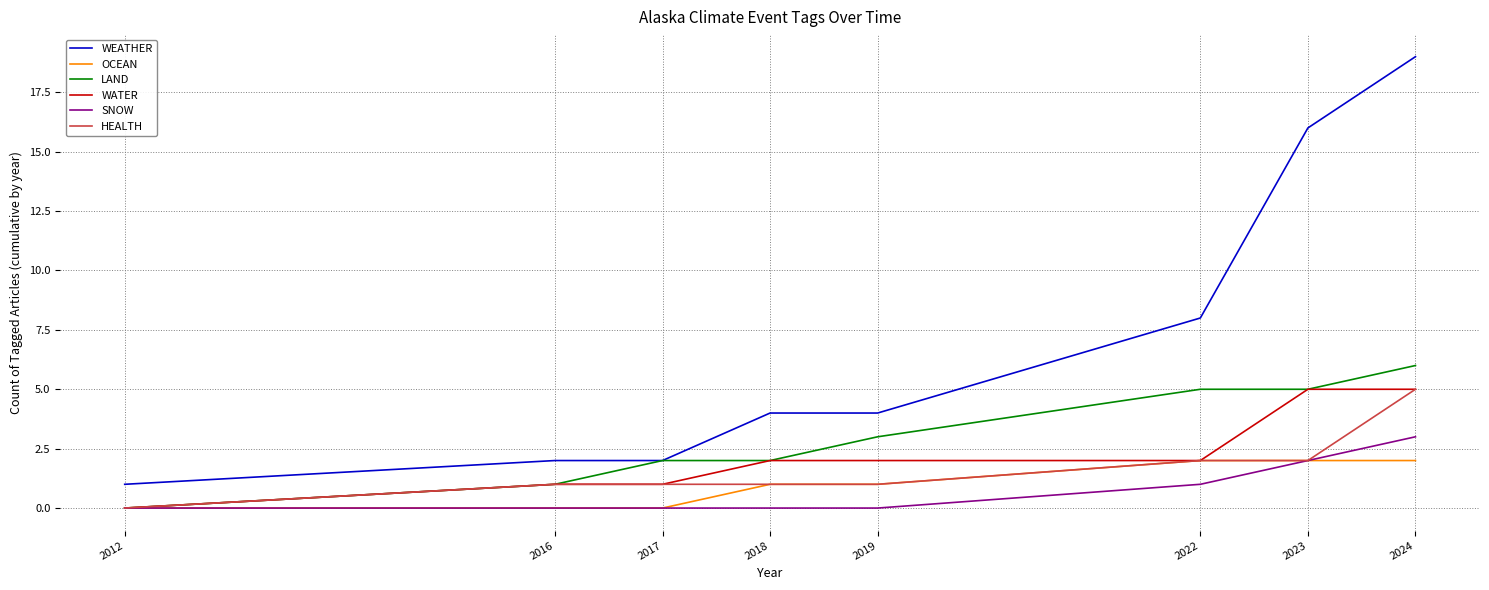

Where is WEATHER nearest to the value 10?

2022